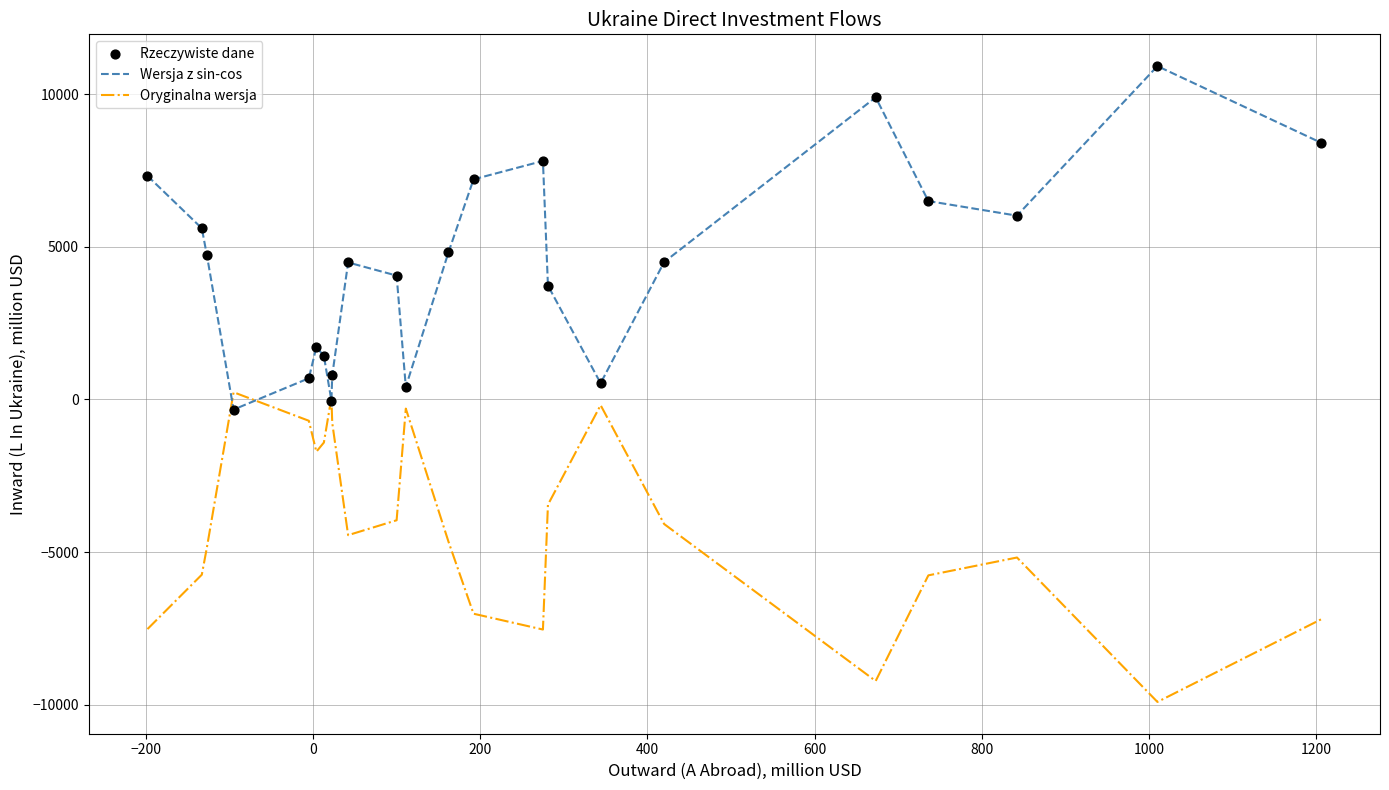

Which series has the largest total across all categories?

Wersja z sin-cos